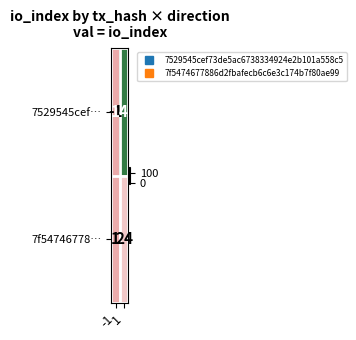

What is the sum of all 7f54746778… values?

25